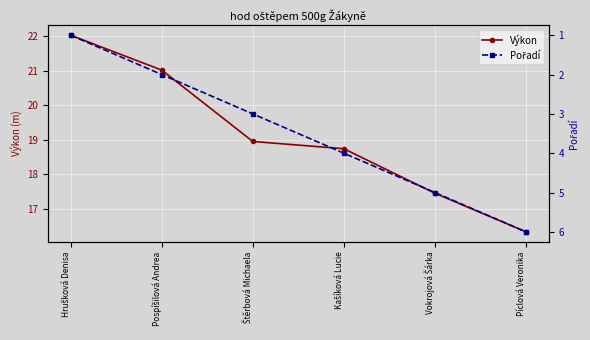

What is the minimum value shown in the chart?

1.0